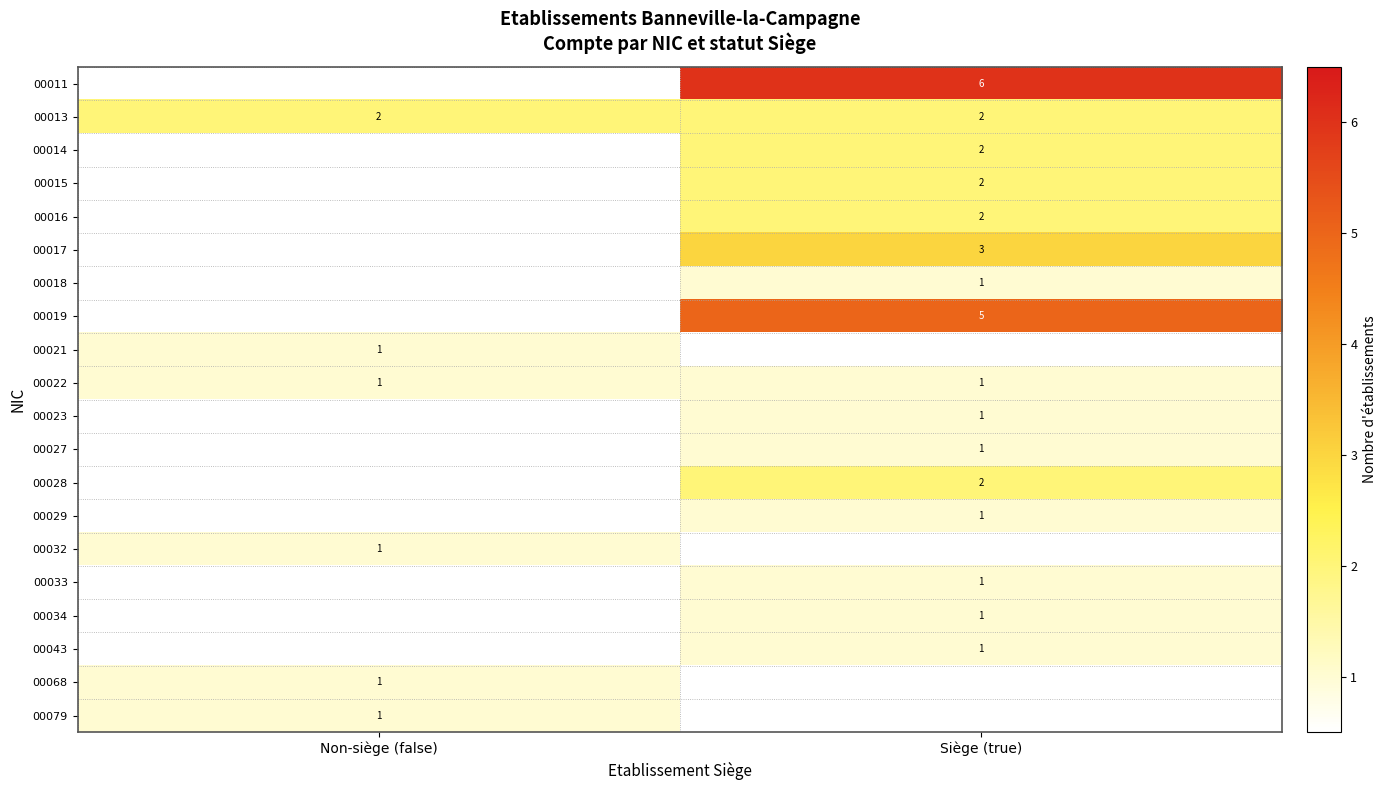

The value of 00033 at Siège (true) is 1. True or false?

True